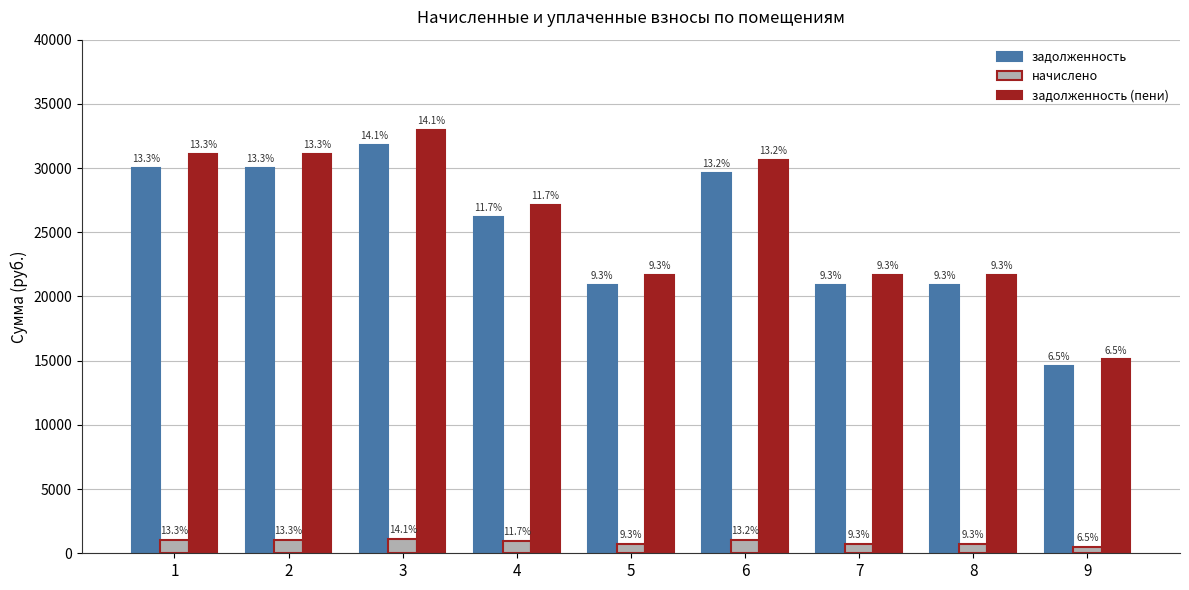

How many bars are there in total?

27